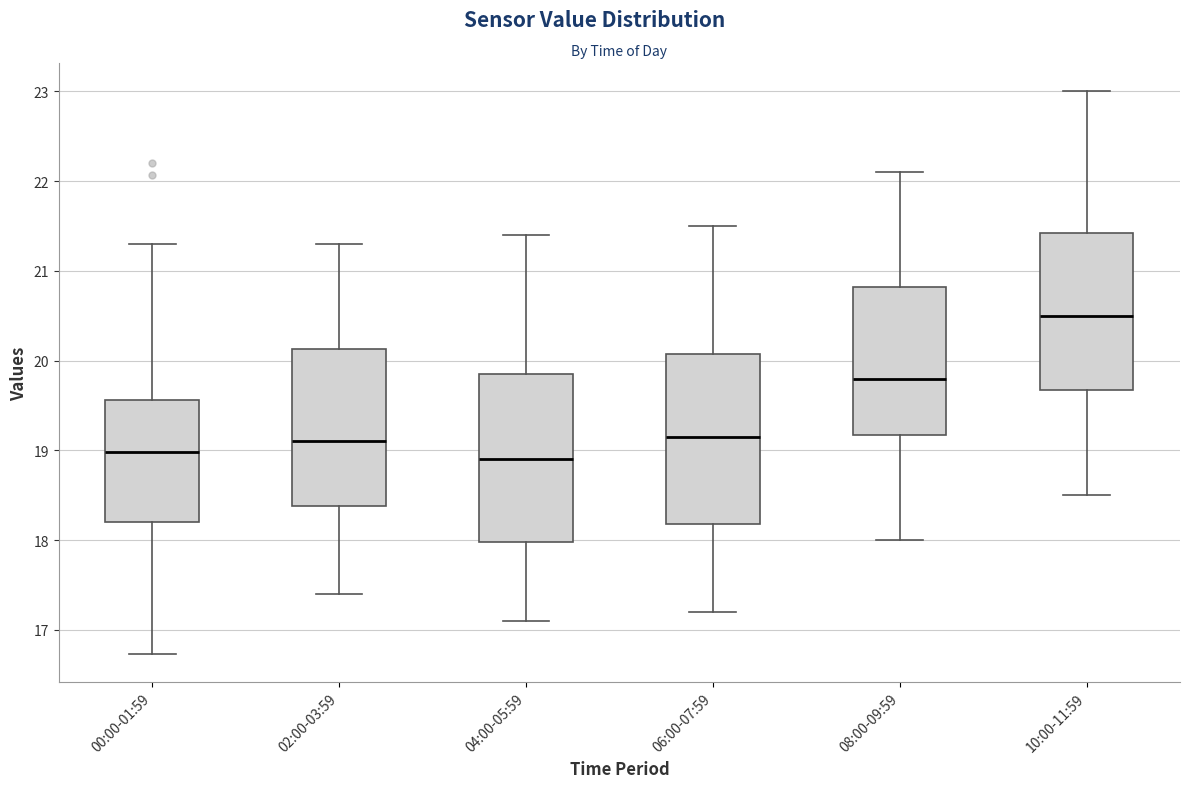

Reading left to right, read every box against the y-axis: the position of its median line, the range the box covers, and the ends of its whiskers. The values are not printed on the chart, so give them approximately, as read against the axis.

00:00-01:59: median 19.0, box 18.2 to 19.6, whiskers 16.7 to 21.3
02:00-03:59: median 19.1, box 18.4 to 20.1, whiskers 17.4 to 21.3
04:00-05:59: median 18.9, box 18.0 to 19.9, whiskers 17.1 to 21.4
06:00-07:59: median 19.2, box 18.2 to 20.1, whiskers 17.2 to 21.5
08:00-09:59: median 19.8, box 19.2 to 20.8, whiskers 18.0 to 22.1
10:00-11:59: median 20.5, box 19.7 to 21.4, whiskers 18.5 to 23.0